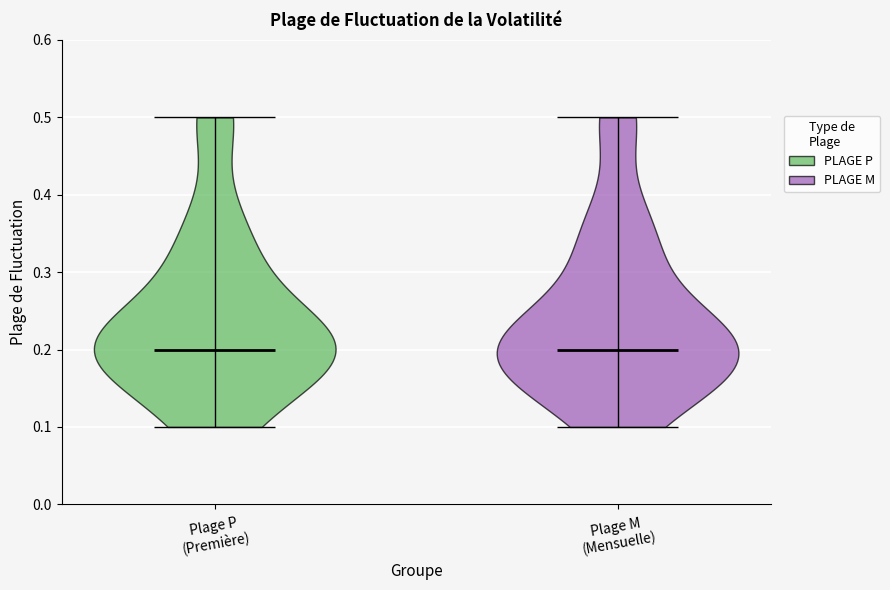

Reading left to right, read every violin against the y-axis: where its median line is, and the lowest and highest points it reaches. The values are not printed on the chart, so give them approximately, as read against the axis.

Plage P (Première): median line 0.2, lowest point 0.1, highest point 0.5
Plage M (Mensuelle): median line 0.2, lowest point 0.1, highest point 0.5